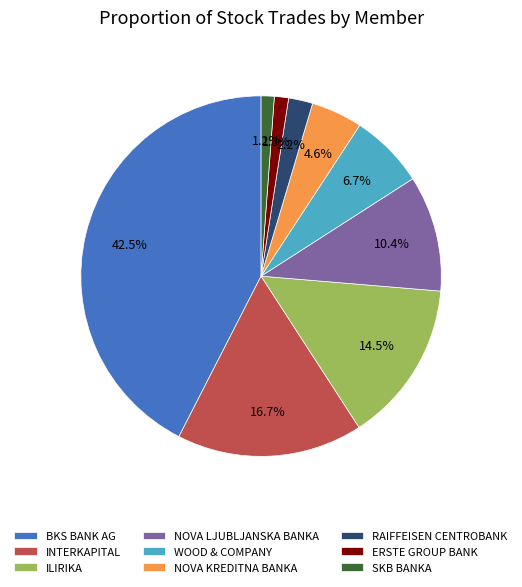

To the nearest percent, what is the difference between the largest and smallest slice percentages?

41%